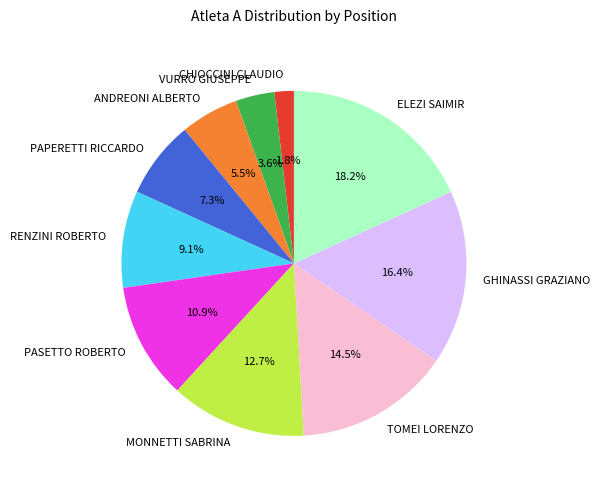

Does ANDREONI ALBERTO account for over 50% of the chart?

No